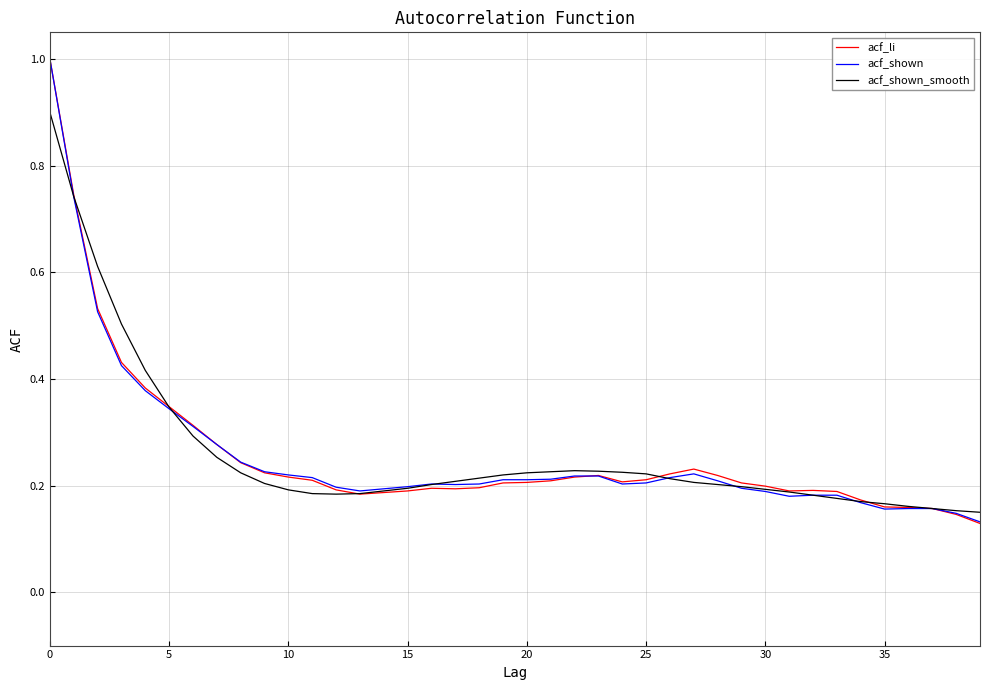

True or false: acf_li and acf_shown_smooth cross at least once.

True